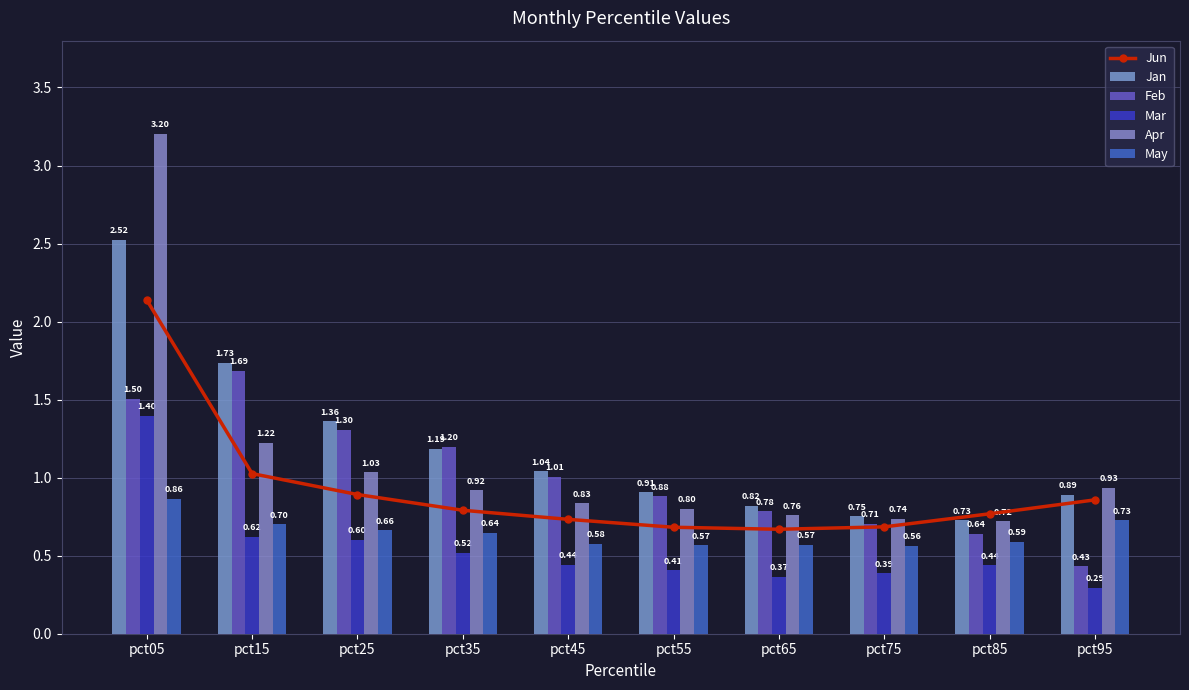

Reading left to right, list all the values displayed in this chart.

Jun: 2.1	1.0	0.9	0.8	0.7	0.7	0.7	0.7	0.8	0.9
Jan: 2.5	1.7	1.4	1.2	1.0	0.9	0.8	0.8	0.7	0.9
Feb: 1.5	1.7	1.3	1.2	1.0	0.9	0.8	0.7	0.6	0.4
Mar: 1.4	0.6	0.6	0.5	0.4	0.4	0.4	0.4	0.4	0.3
Apr: 3.2	1.2	1.0	0.9	0.8	0.8	0.8	0.7	0.7	0.9
May: 0.9	0.7	0.7	0.6	0.6	0.6	0.6	0.6	0.6	0.7